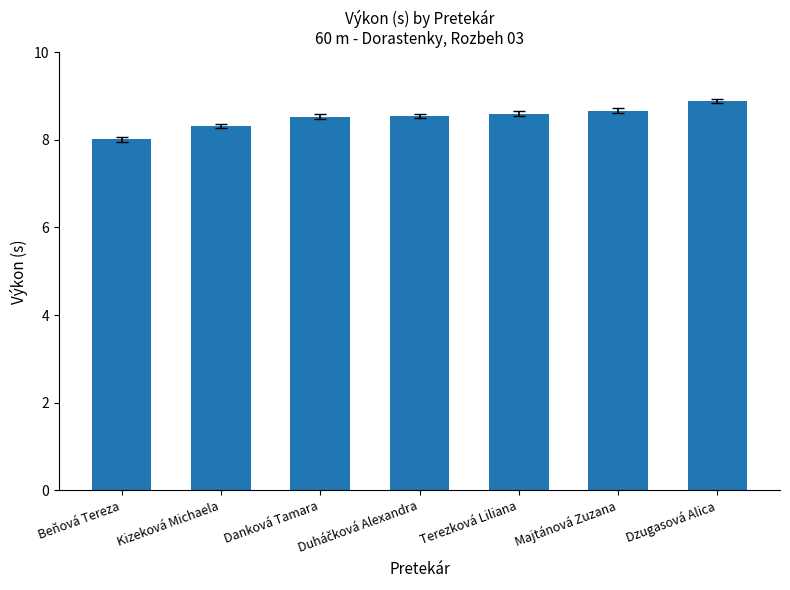

Which label corresponds to the smallest value in the chart?

Beňová Tereza